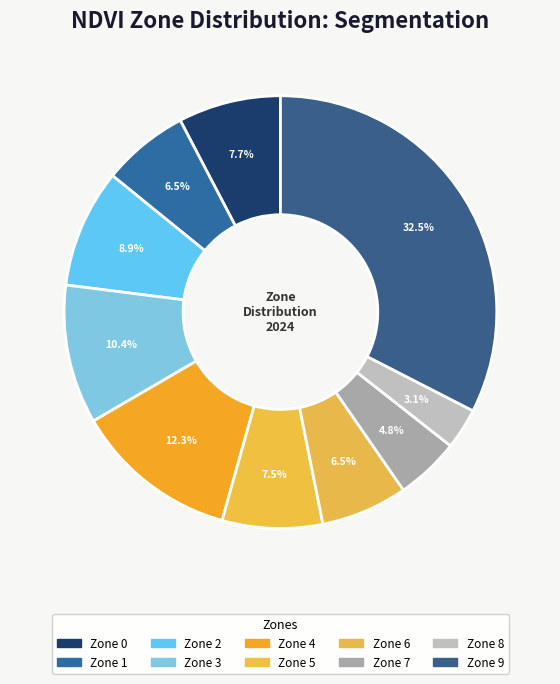

What is the smallest slice in the pie chart?

Zone 8